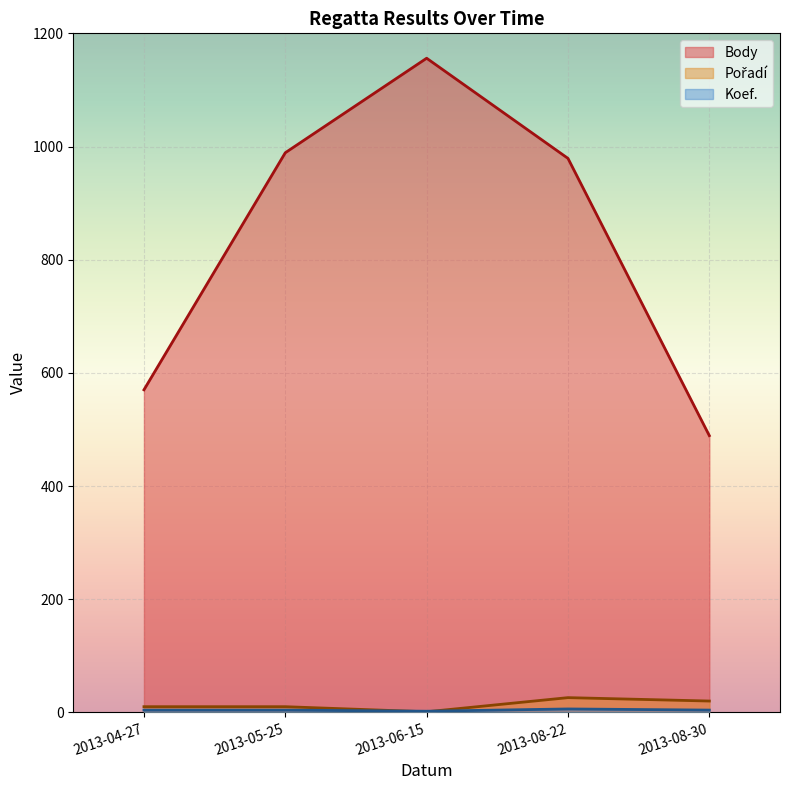

What is the minimum value for Koef.?

2